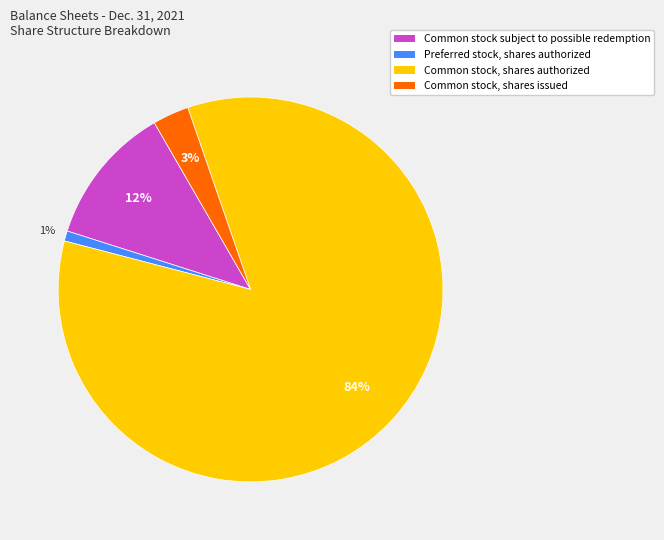

True or false: Common stock, shares authorized accounts for 84% of the total.

True